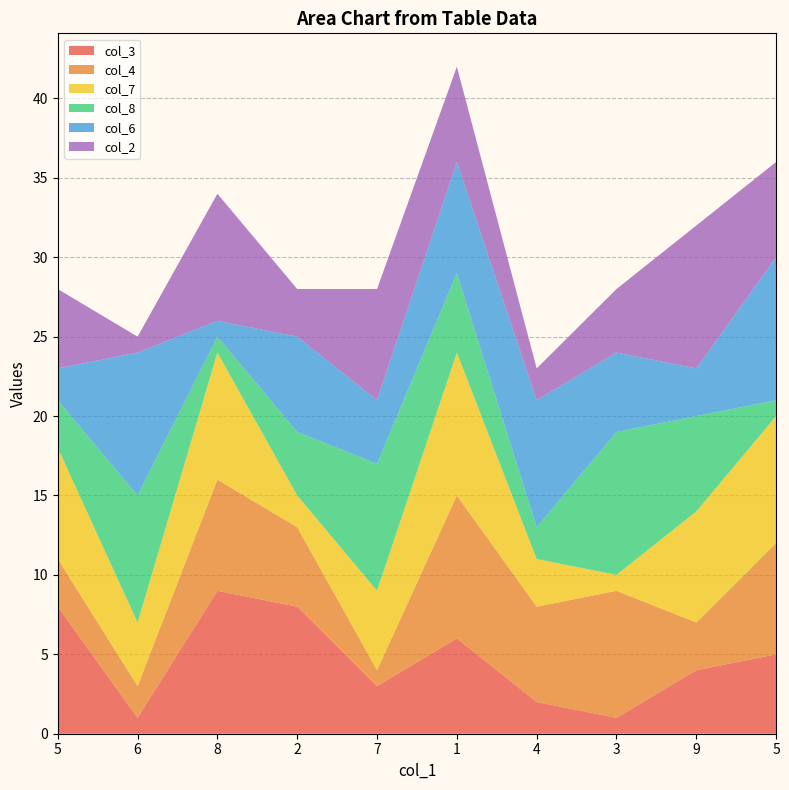

Reading left to right, extract all data points from this chart.

col_3: 8	1	9	8	3	6	2	1	4	5
col_4: 3	2	7	5	1	9	6	8	3	7
col_7: 7	4	8	2	5	9	3	1	7	8
col_8: 3	8	1	4	8	5	2	9	6	1
col_6: 2	9	1	6	4	7	8	5	3	9
col_2: 5	1	8	3	7	6	2	4	9	6